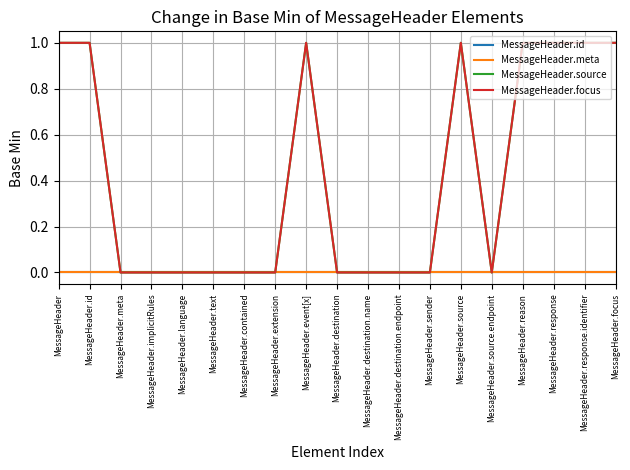

True or false: MessageHeader.meta and MessageHeader.source cross at least once.

False